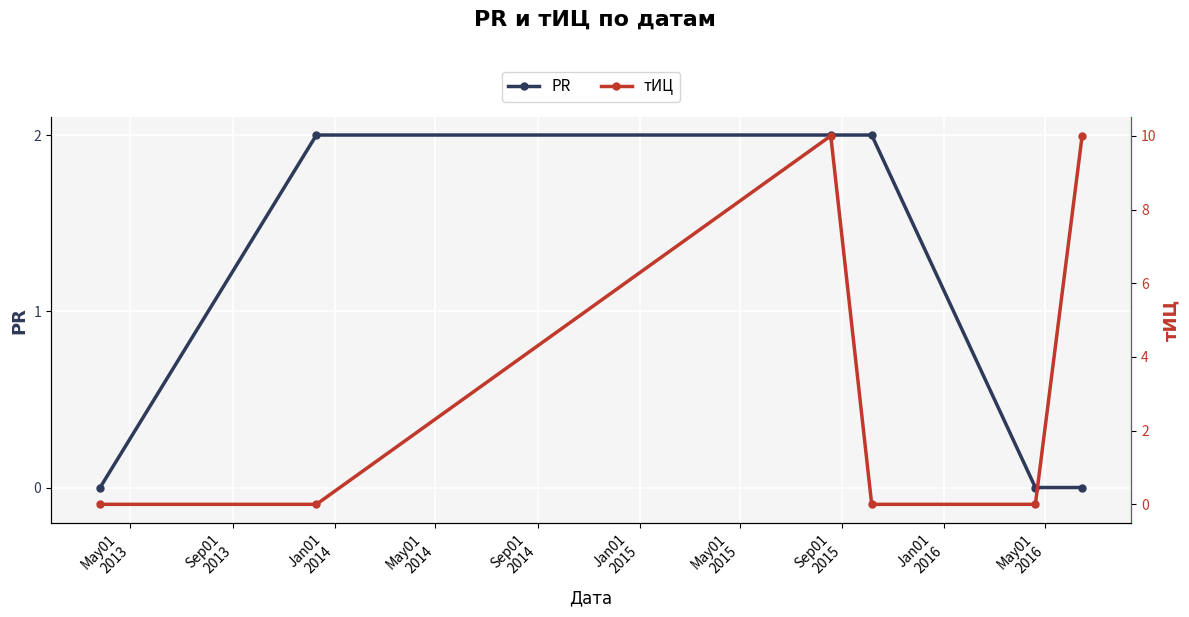

What is the spread (max minus min) of values at Jan01
2015?

10